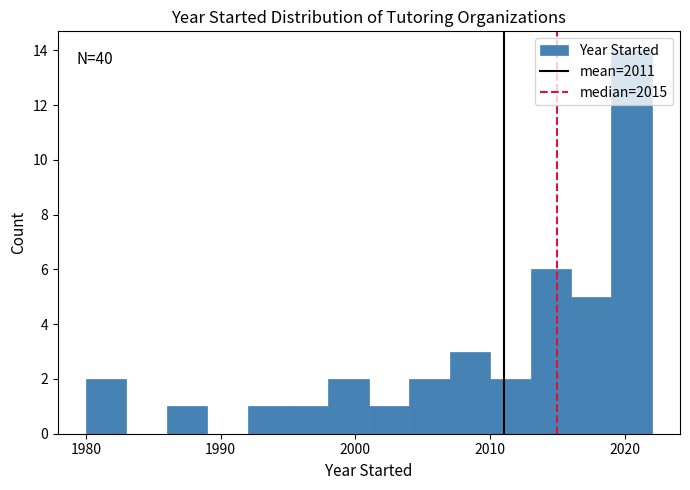

Around what value on the x-axis is the tallest bar? Give the approximate position of its centre, as read against the axis.

2021